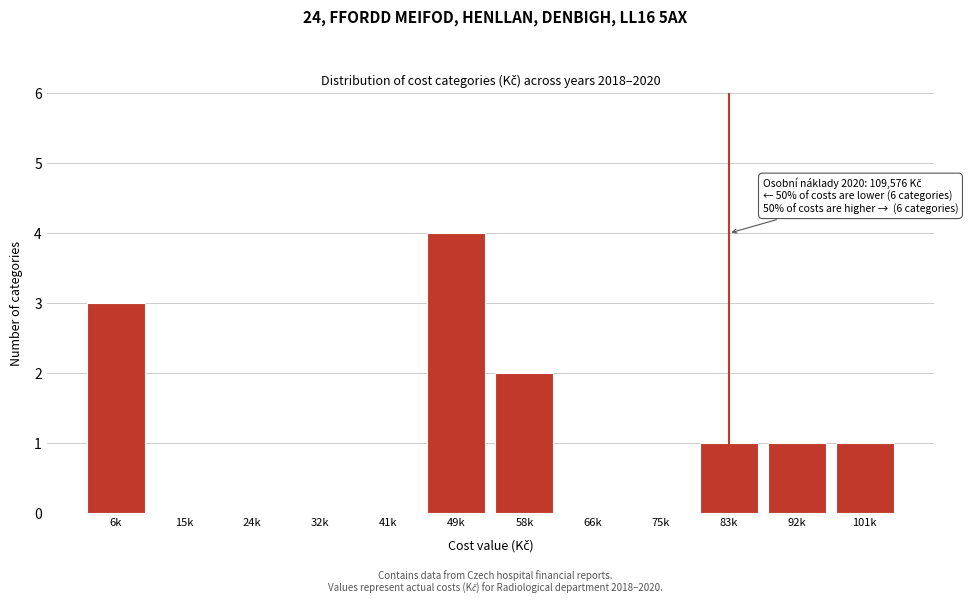

Reading left to right, list all the values displayed in this chart.

6k=3	15k=0	24k=0	32k=0	41k=0	49k=4	58k=2	66k=0	75k=0	83k=1	92k=1	101k=1